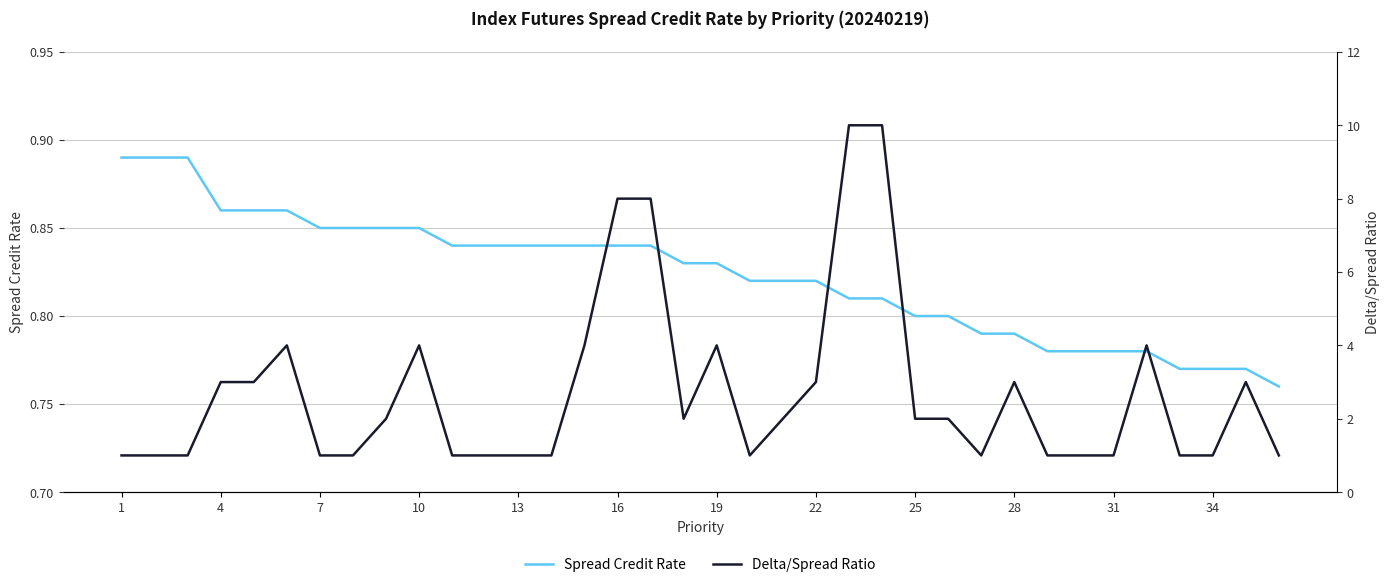

What value does the Delta/Spread Ratio series have at 18?

4.0